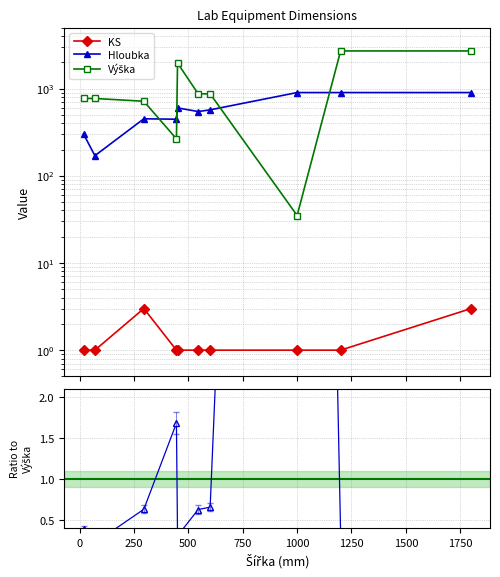

What is the total value across all series at 0?

941.2